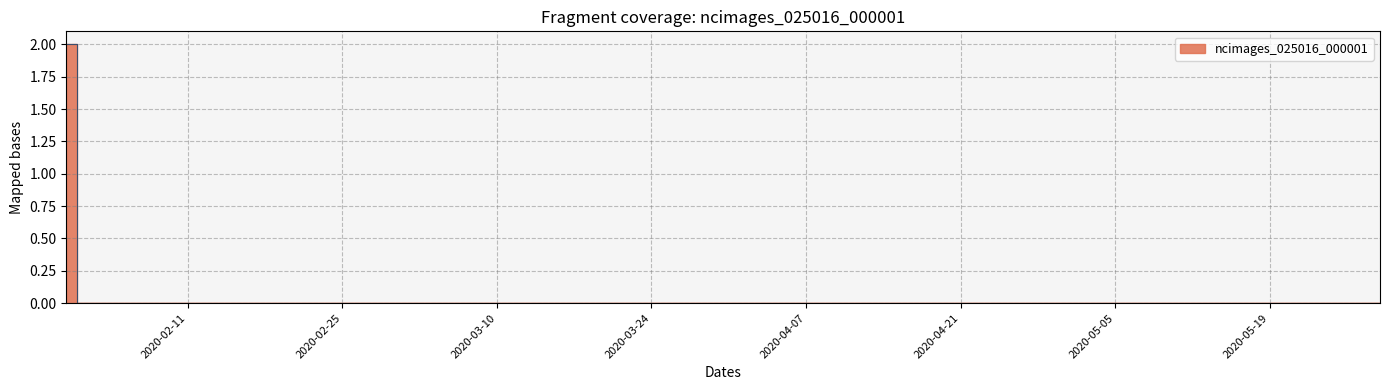

True or false: the data has more than 1 interior local peaks.

False